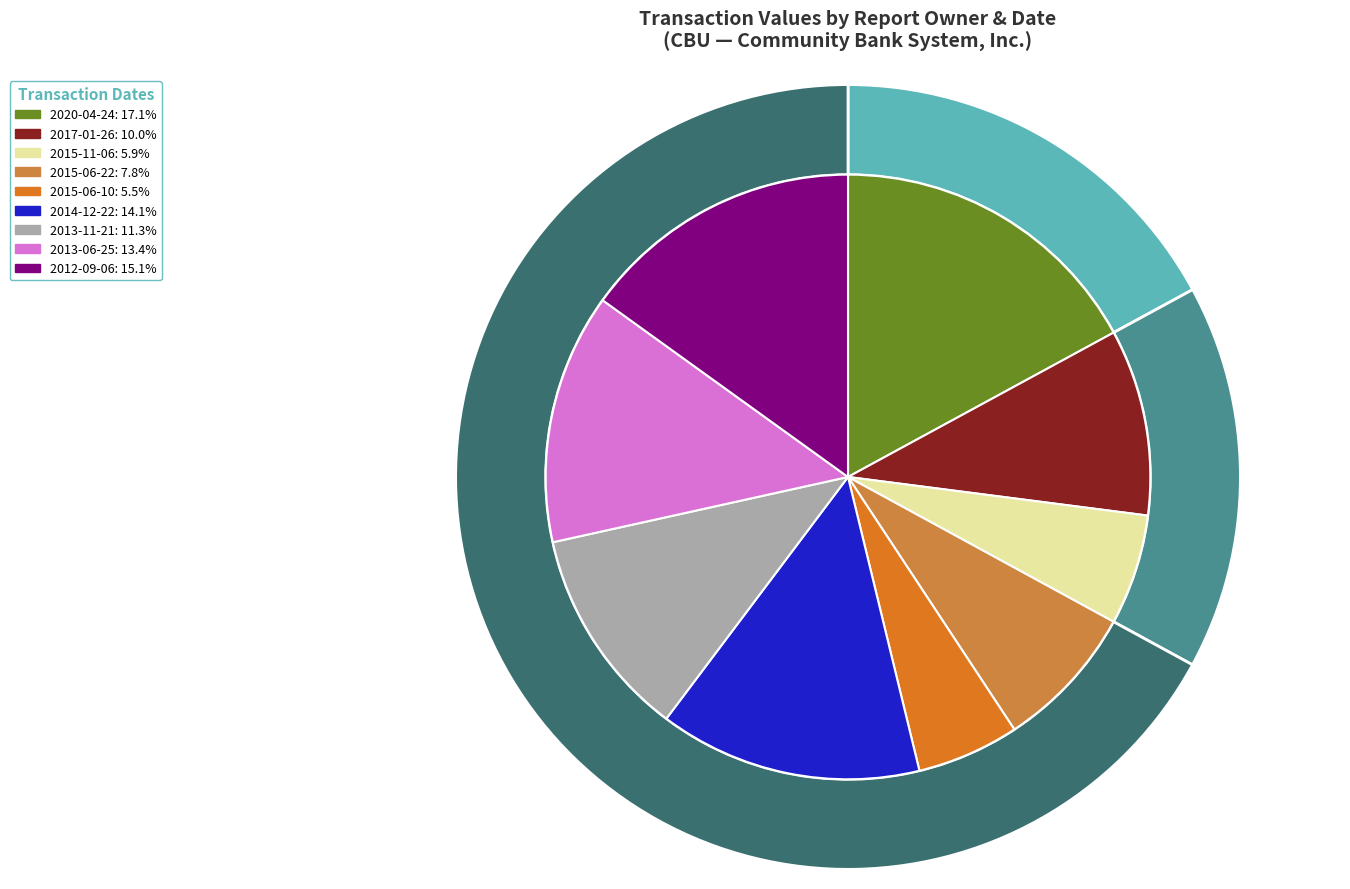

Which slice is the smallest?

2015-06-10